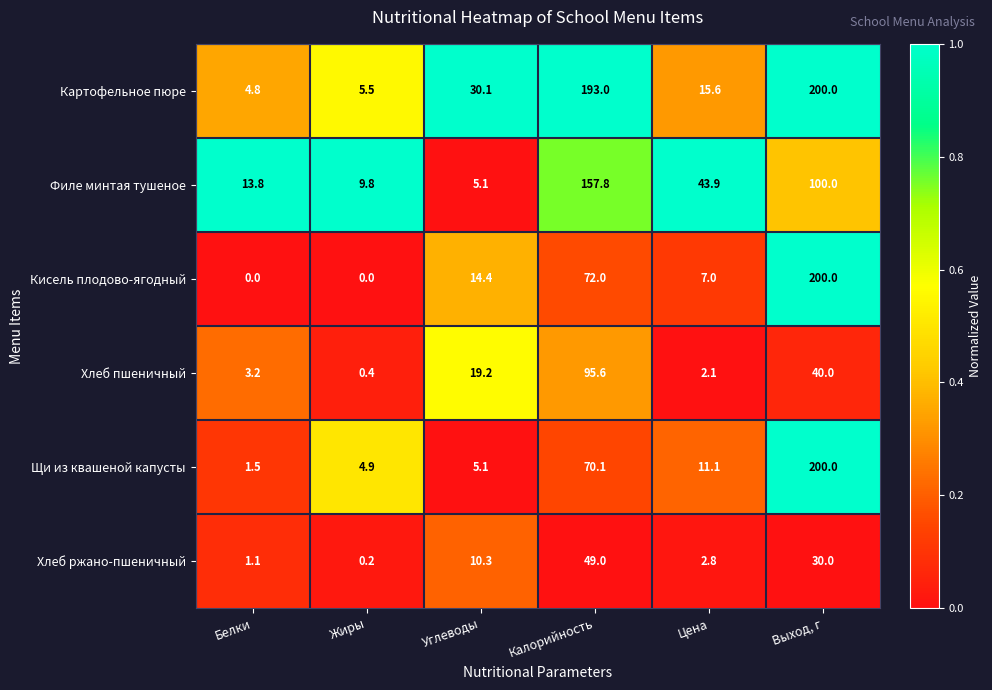

At which label is Хлеб пшеничный closest to 48?

Выход, г